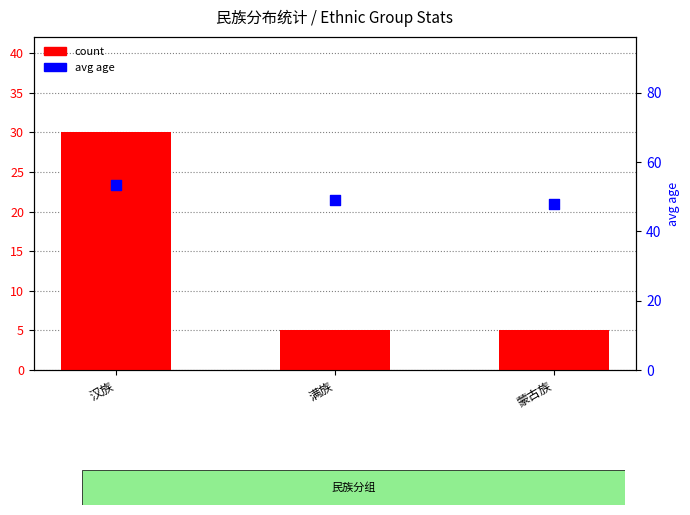

Which series reaches the minimum Y coordinate?

count